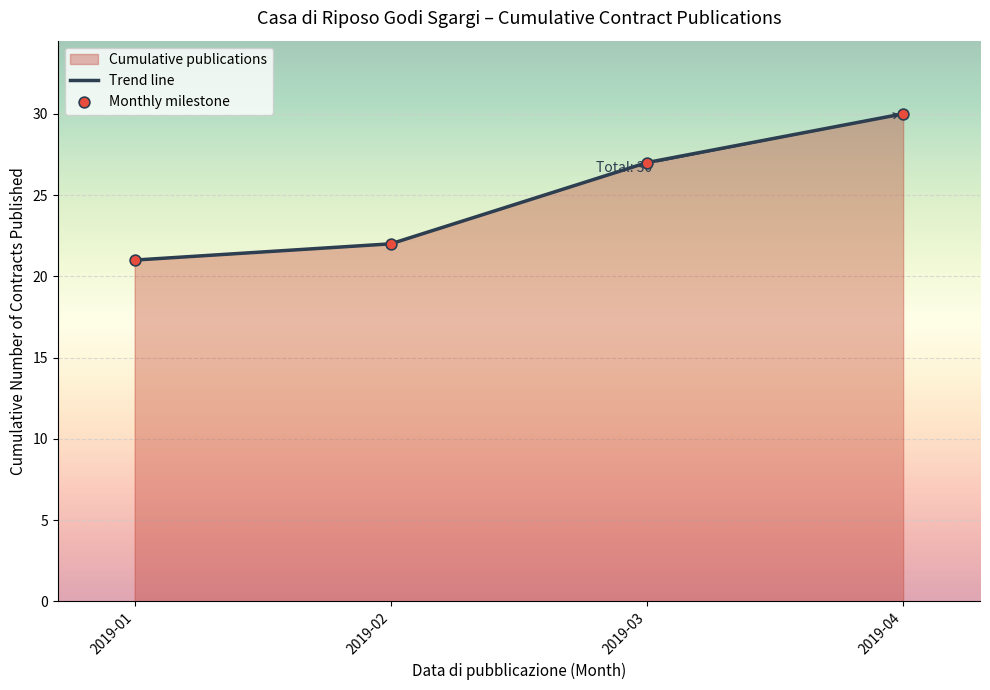

Which series reaches the maximum Y coordinate?

Trend line